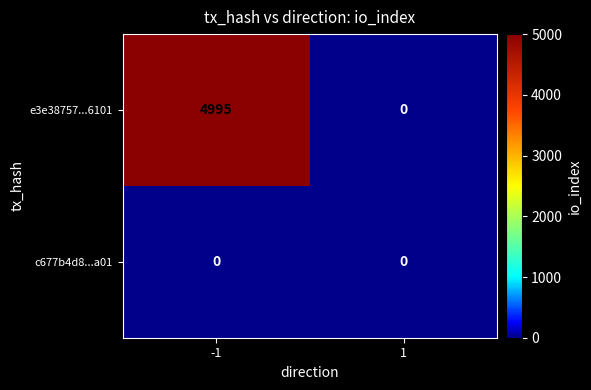

Which series changed the most between -1 and 1?

e3e38757...6101